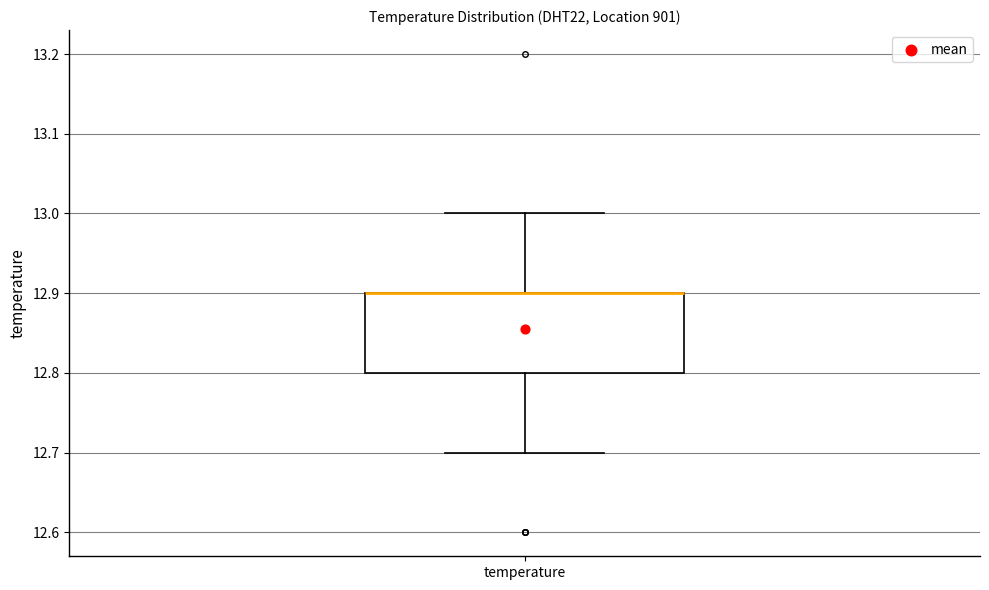

Where does the upper whisker of the box for temperature end on the y-axis? The values are not printed on the chart, so give them approximately, as read against the axis.

13.0